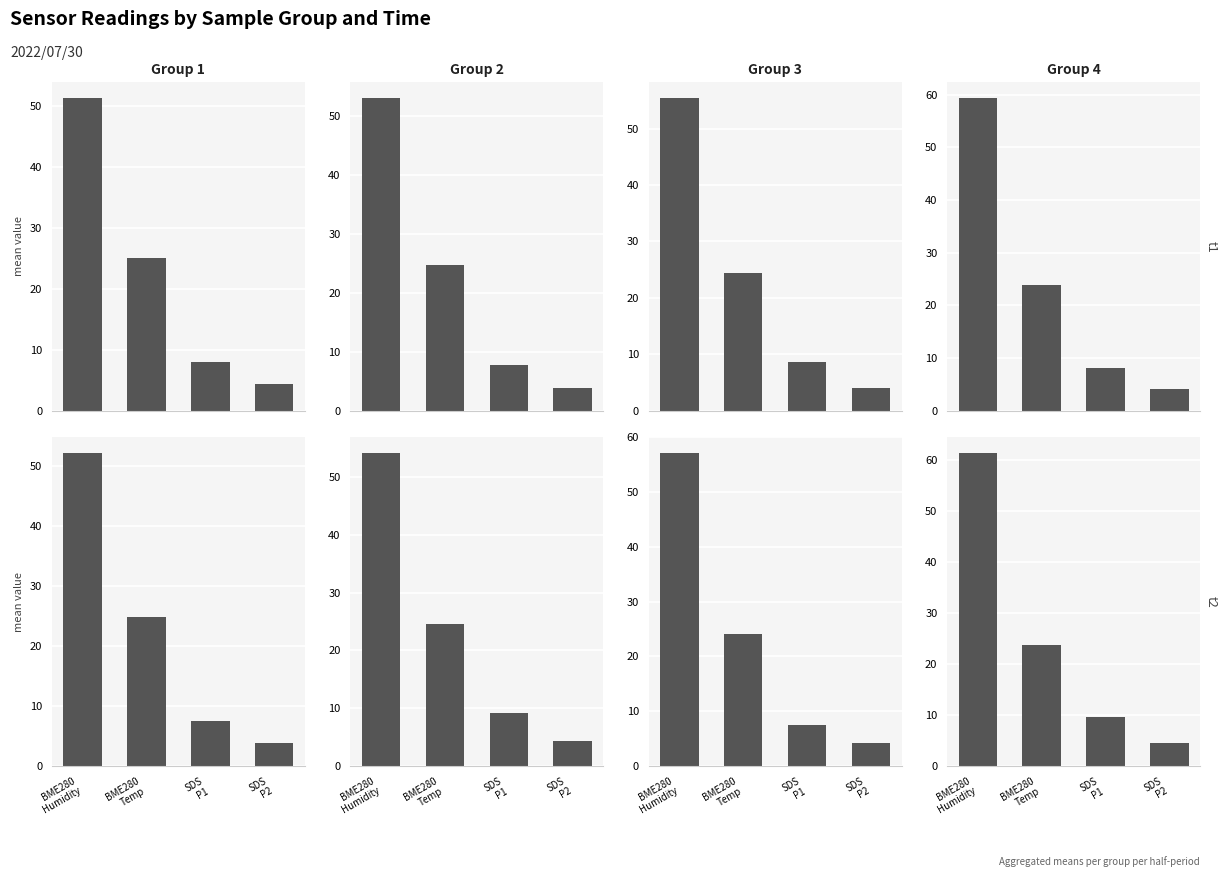

Rank the series at BME280
Temp from lowest to highest value.

Group 4, Group 3, Group 2, Group 1